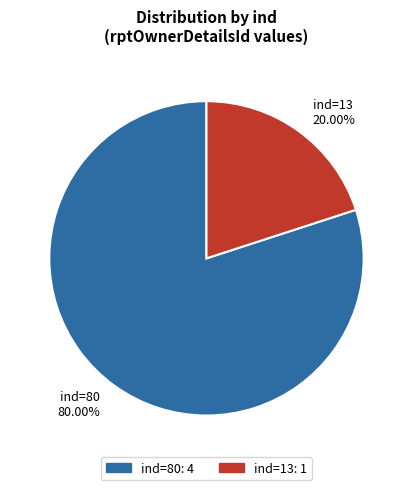

To the nearest percent, what is the average slice percentage?

50%